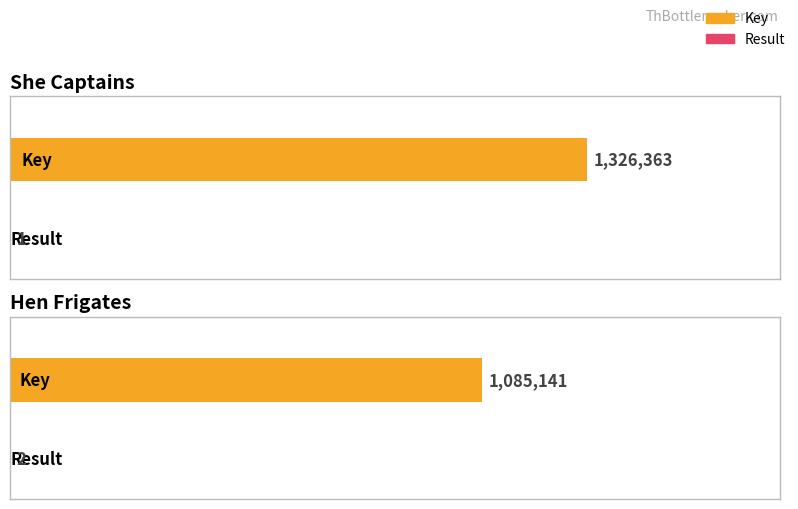

How many Key values are between 1085141 and 1326363?

2